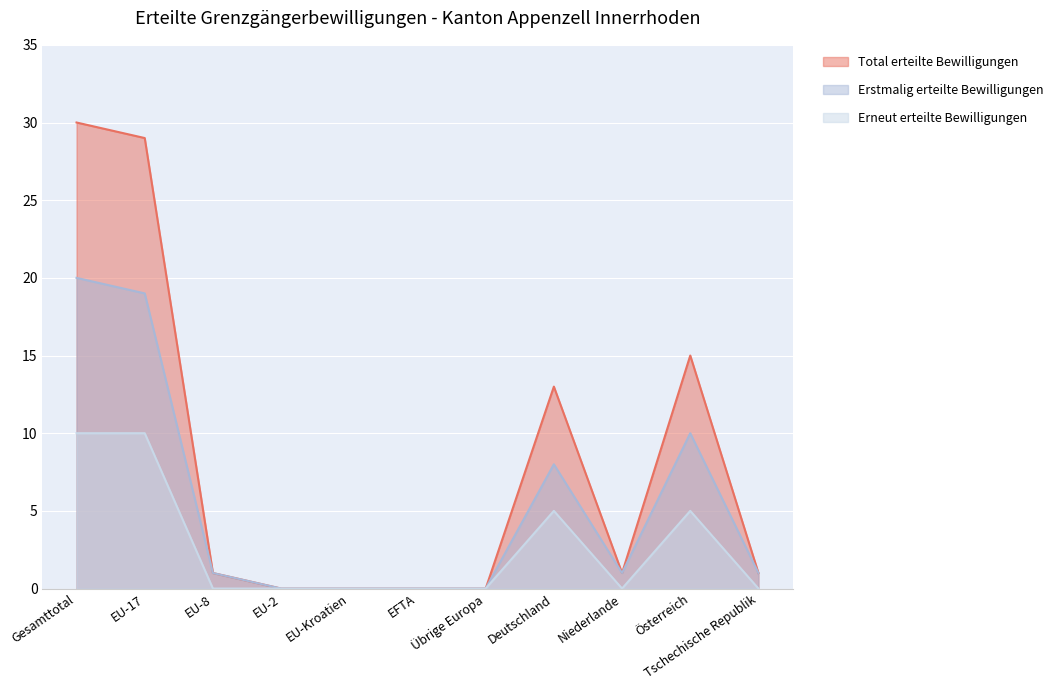

Reading left to right, extract all data points from this chart.

Total erteilte Bewilligungen: 30	29	1	0	0	0	0	13	1	15	1
Erstmalig erteilte Bewilligungen: 20	19	1	0	0	0	0	8	1	10	1
Erneut erteilte Bewilligungen: 10	10	0	0	0	0	0	5	0	5	0